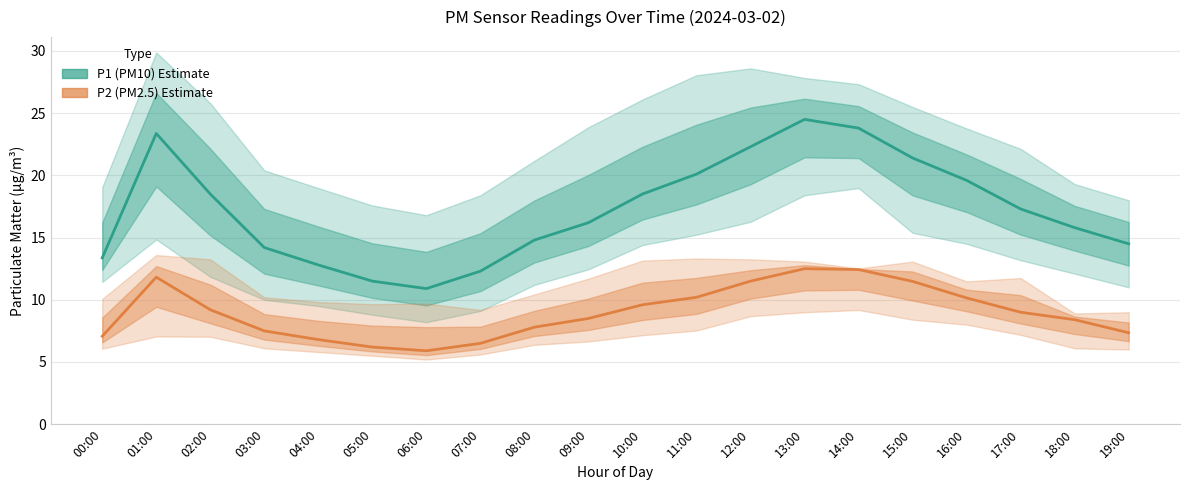

True or false: P2 (PM2.5) Estimate and P1 (PM10) Estimate intersect in this chart.

False